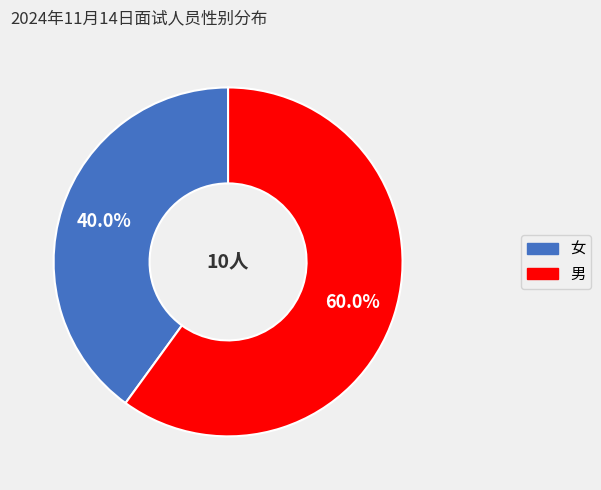

How many segments does this pie chart have?

2